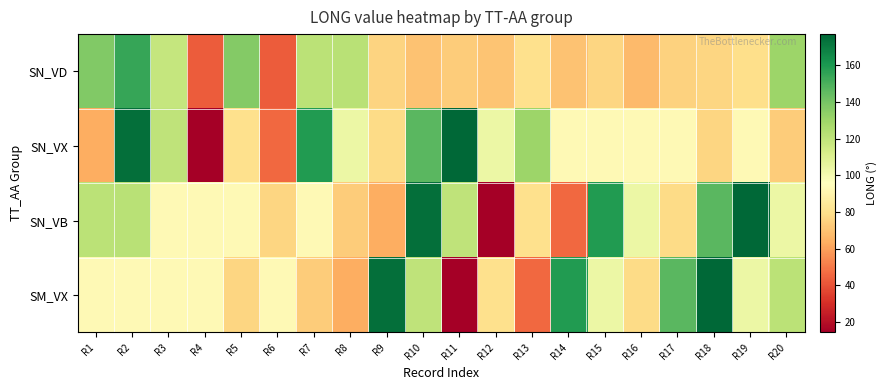

Which series changed the most between R7 and R8?

SN_VX